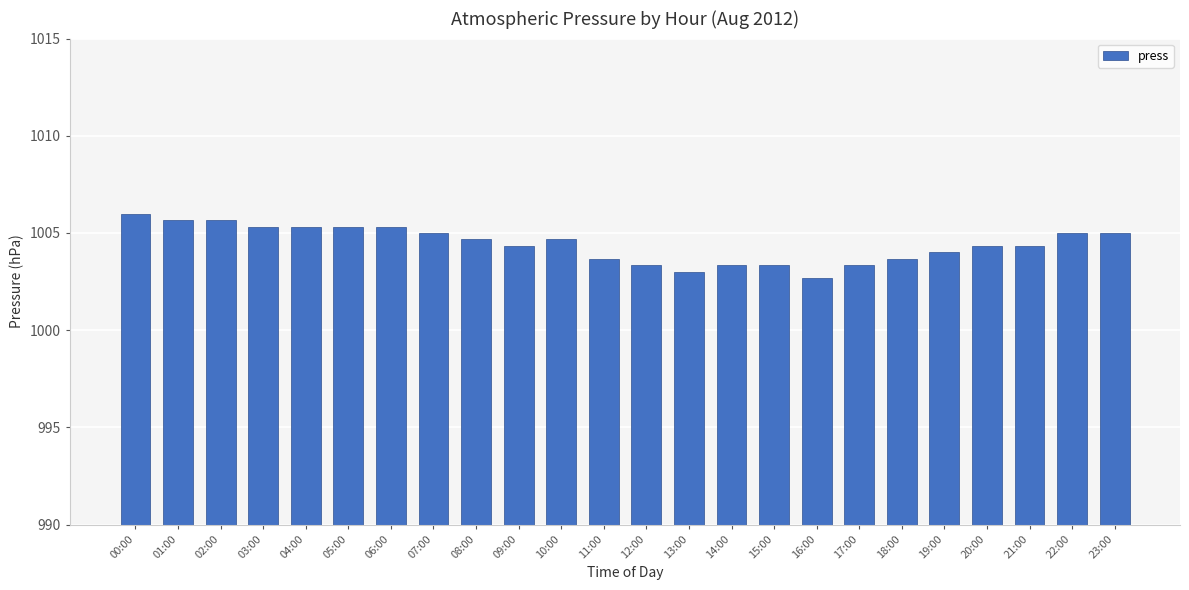

How many data points does each series have?

24